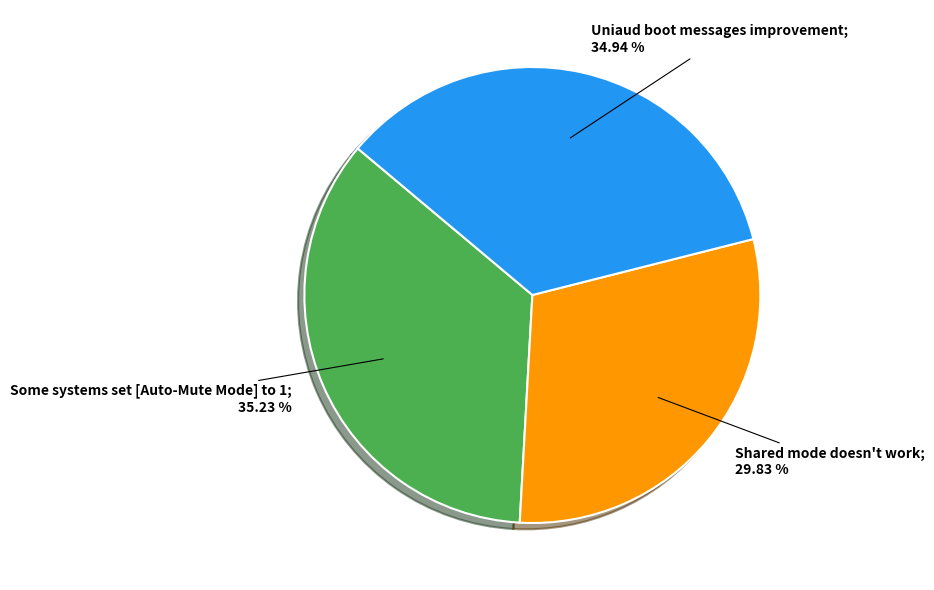

Does any single category account for the majority?

No